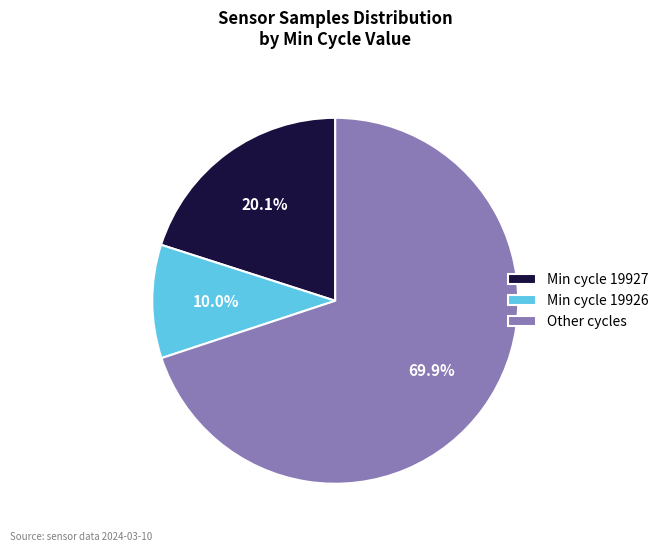

Which slice is the smallest?

Min cycle 19926